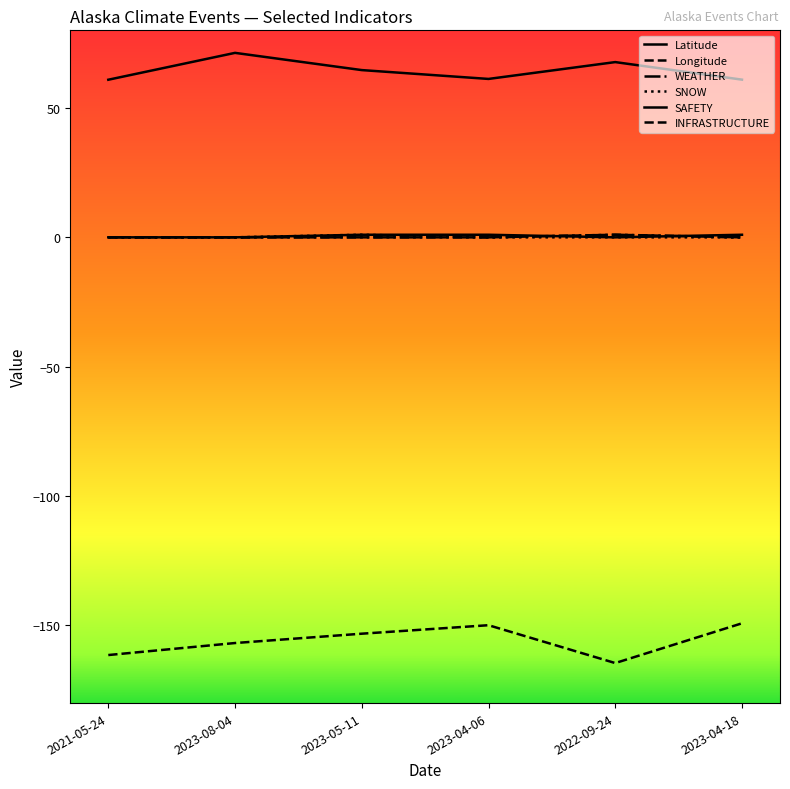

How many lines are shown in the chart?

6